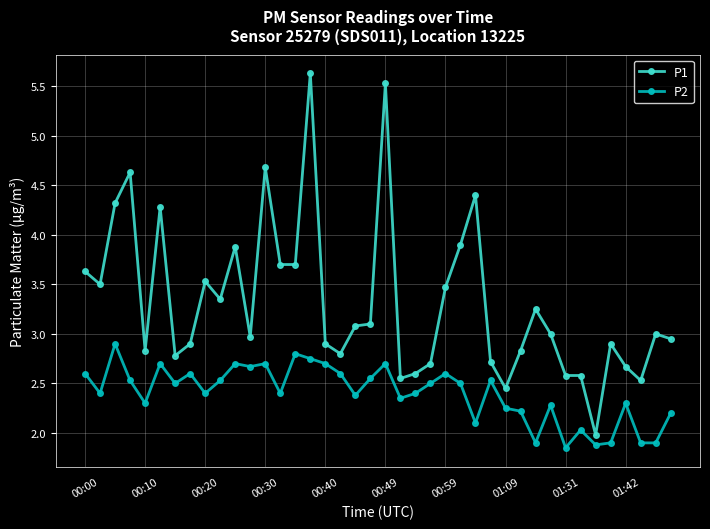

List the series in order of their peak value, highest first.

P1, P2